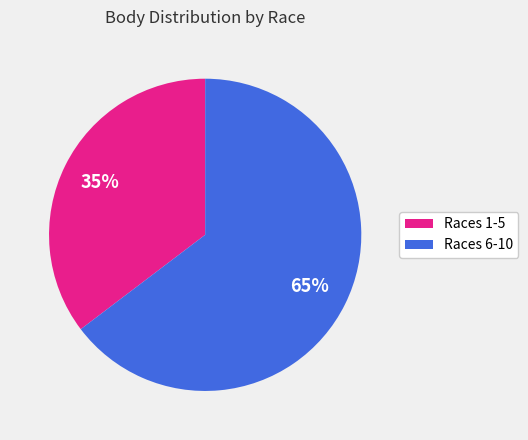

True or false: Races 1-5 accounts for 25% of the total.

False